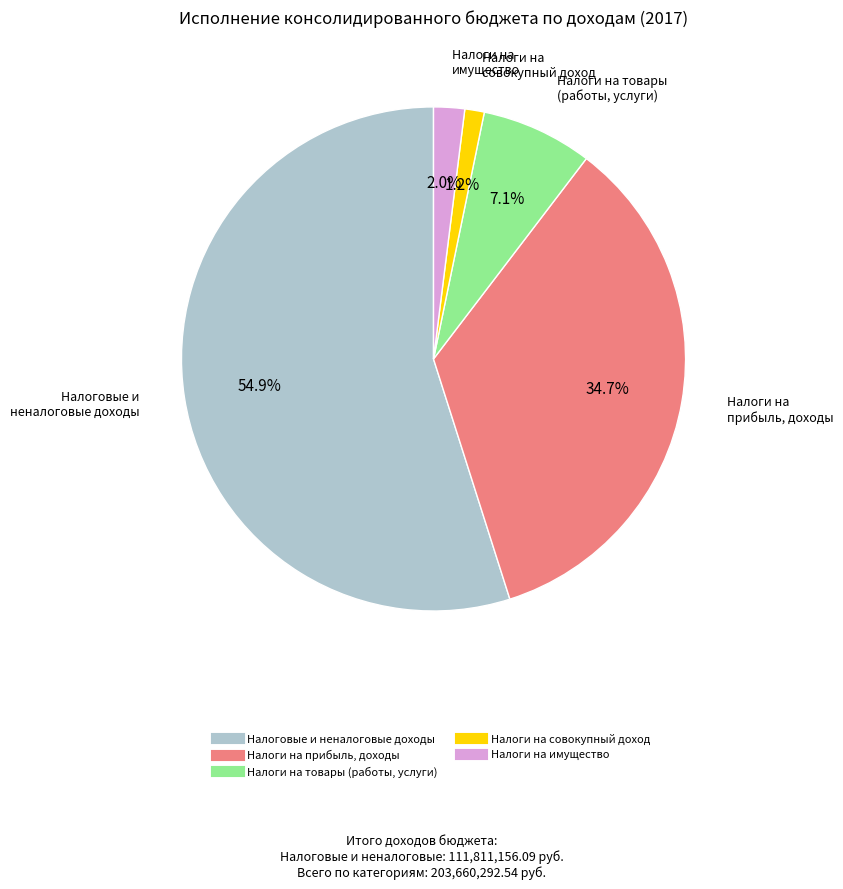

How many slices are in this pie chart?

5